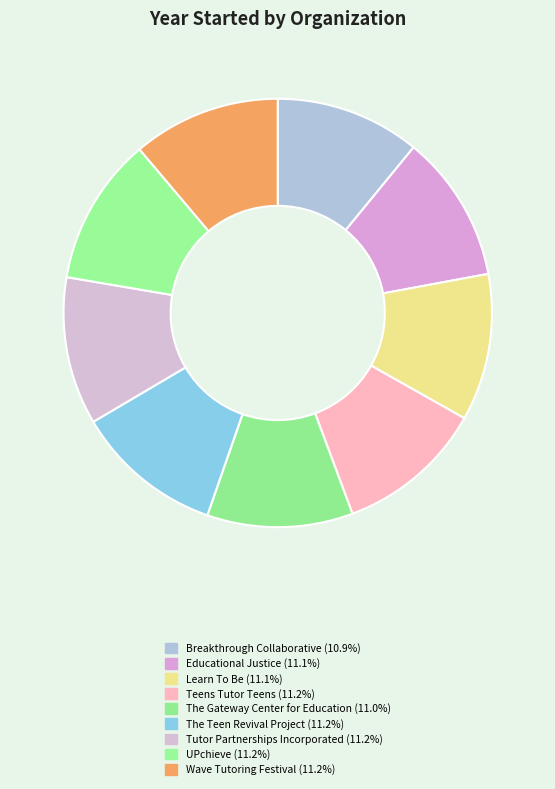

Does Learn To Be represent more than half of the total?

No